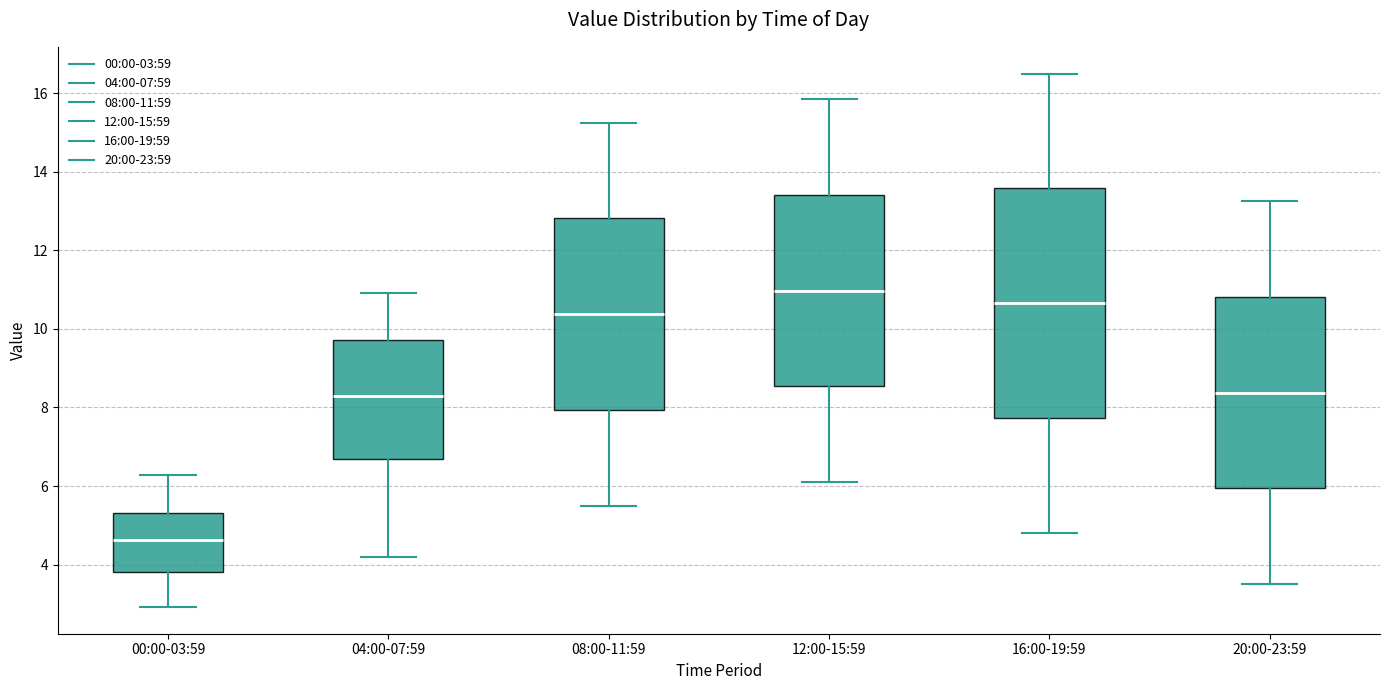

Reading left to right, read every box against the y-axis: the position of its median line, the range the box covers, and the ends of its whiskers. The values are not printed on the chart, so give them approximately, as read against the axis.

00:00-03:59: median 4.6, box 3.8 to 5.4, whiskers 3.0 to 6.2
04:00-07:59: median 8.4, box 6.6 to 9.8, whiskers 4.2 to 11.0
08:00-11:59: median 10.4, box 8.0 to 12.8, whiskers 5.6 to 15.2
12:00-15:59: median 11.0, box 8.6 to 13.4, whiskers 6.2 to 15.8
16:00-19:59: median 10.6, box 7.8 to 13.6, whiskers 4.8 to 16.6
20:00-23:59: median 8.4, box 6.0 to 10.8, whiskers 3.6 to 13.2